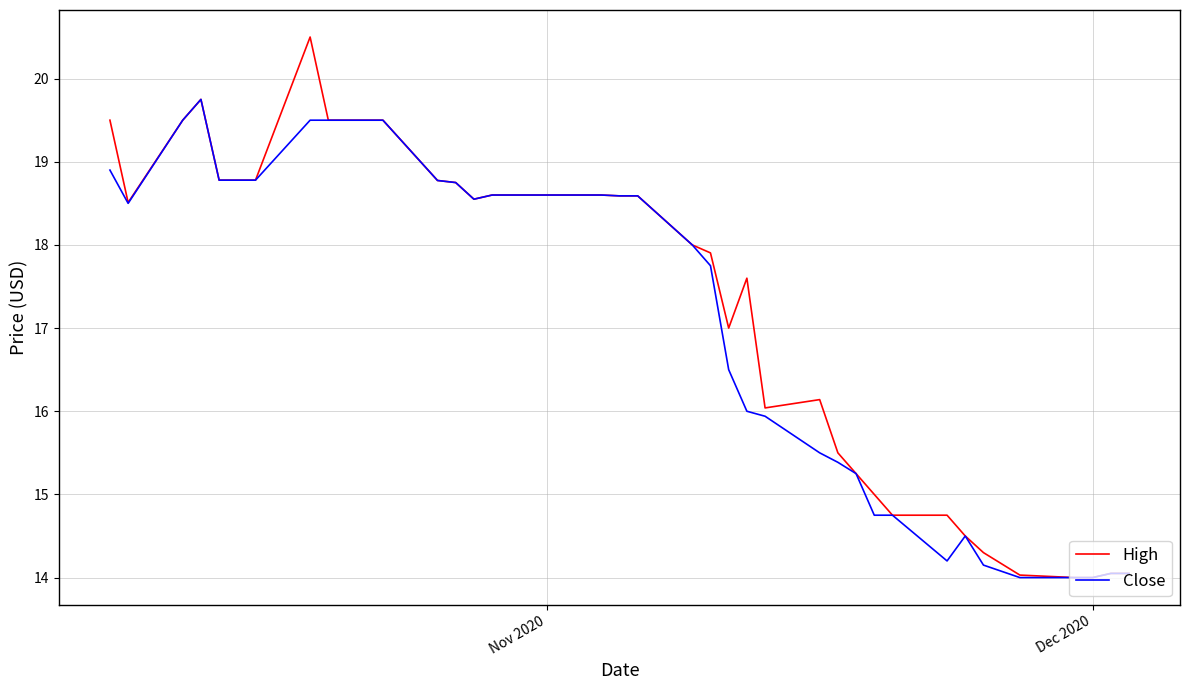

Rank the series by their maximum value, from highest to lowest.

High, Close